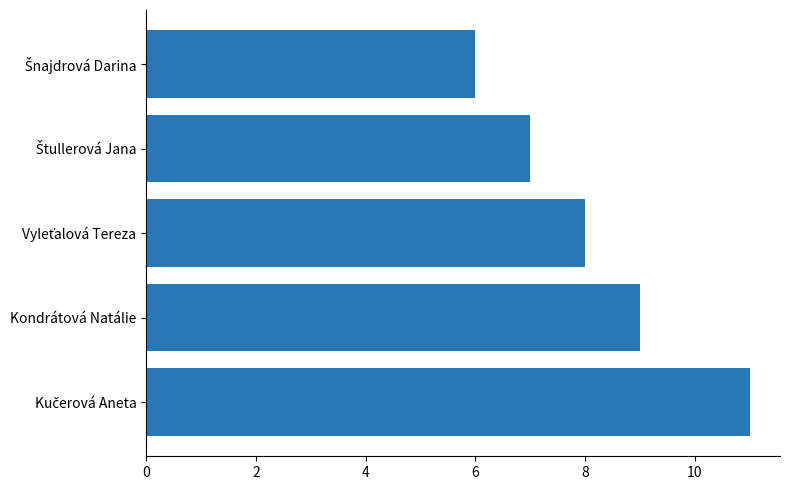

True or false: the data shows 9 at Kondrátová Natálie.

True